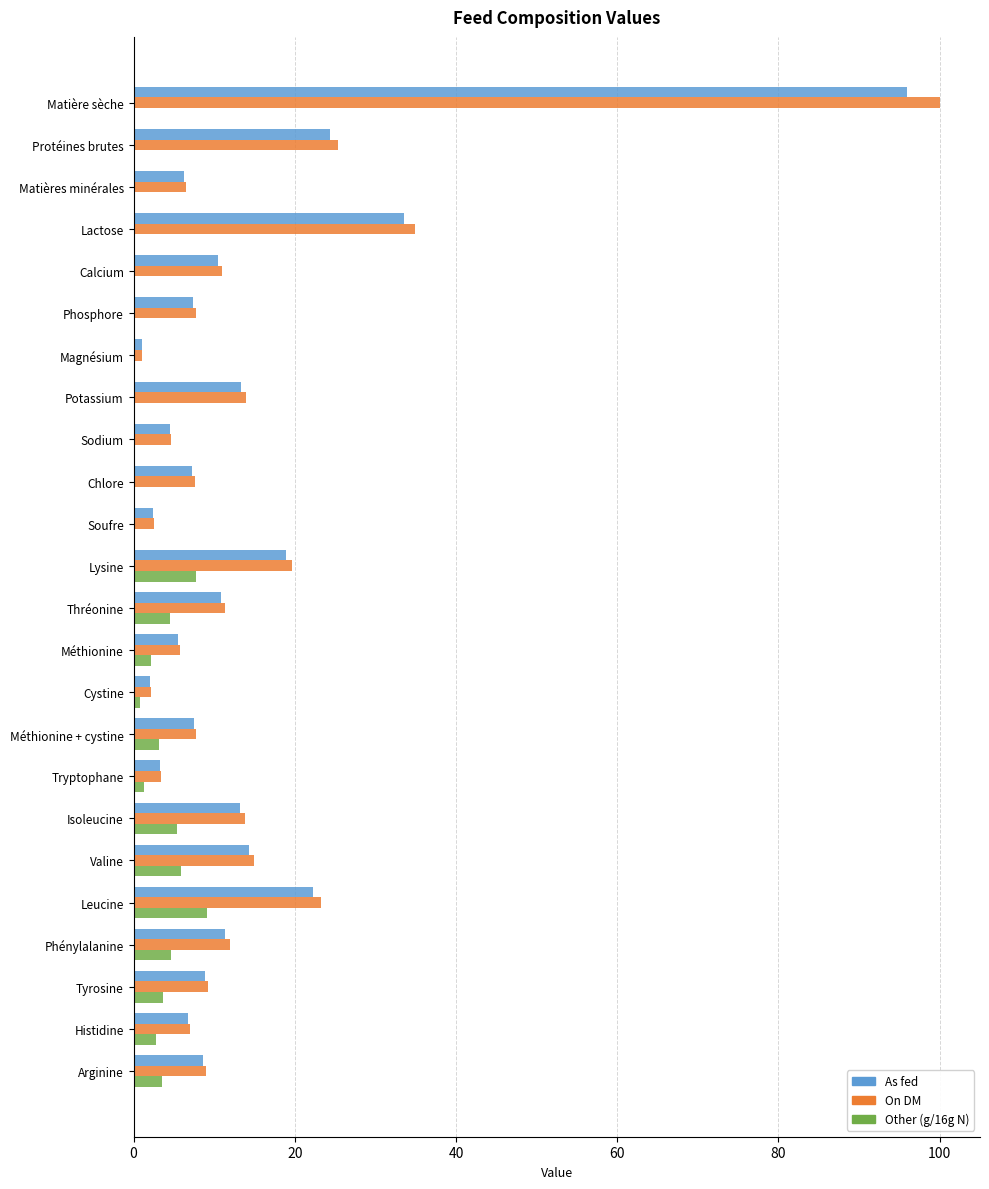

What is the total value across all series at Lysine?

46.4